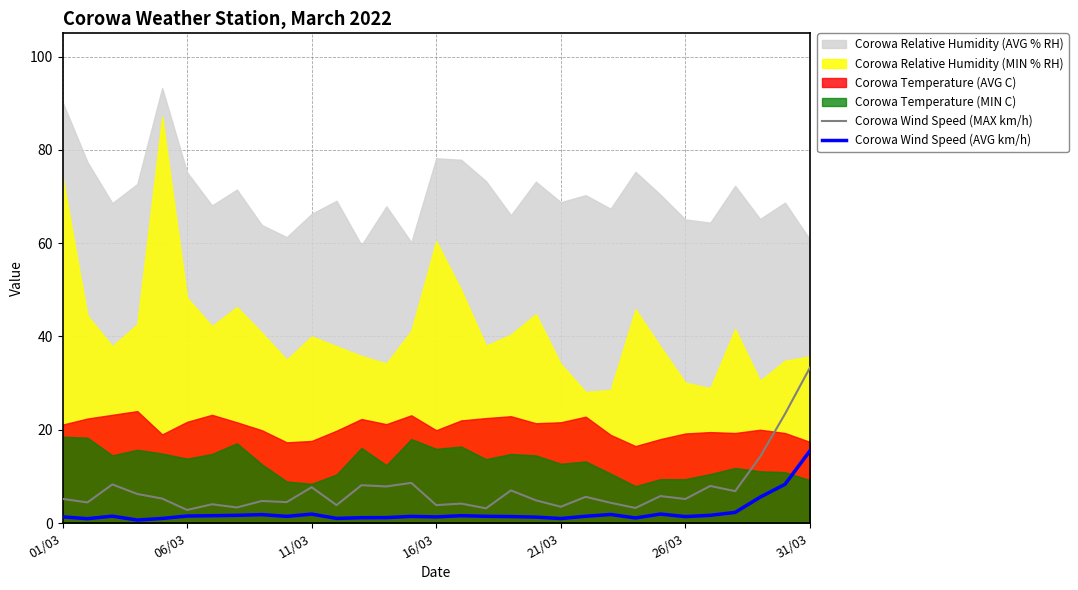

What is the highest value of the Corowa Wind Speed (MAX km/h) series?

33.3